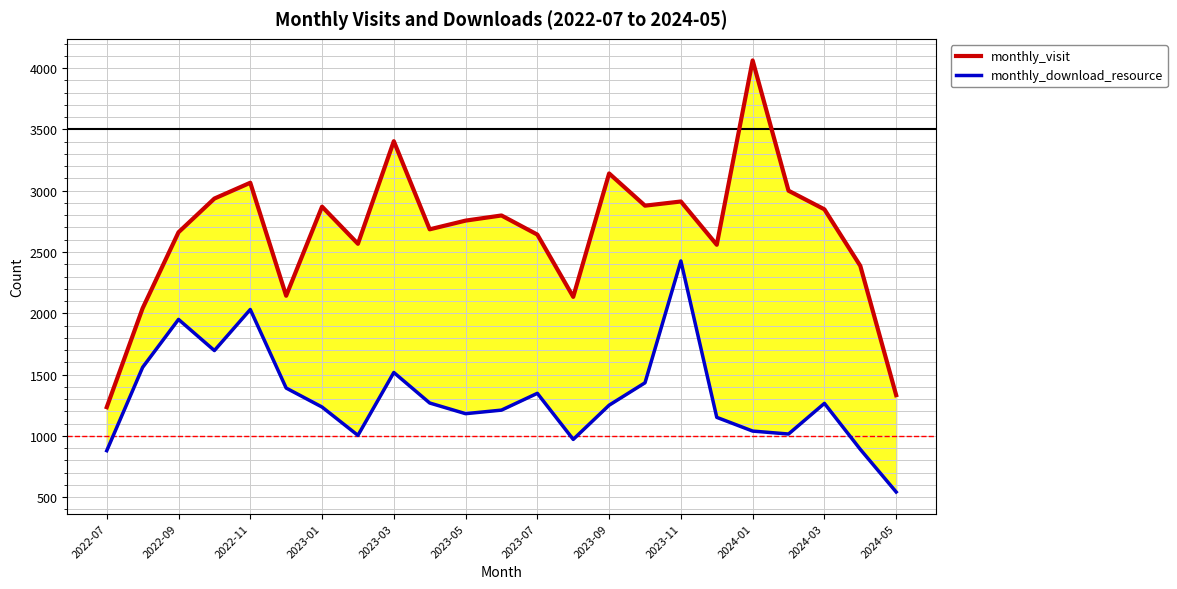

At which category is the sum across all series the highest?

2023-11